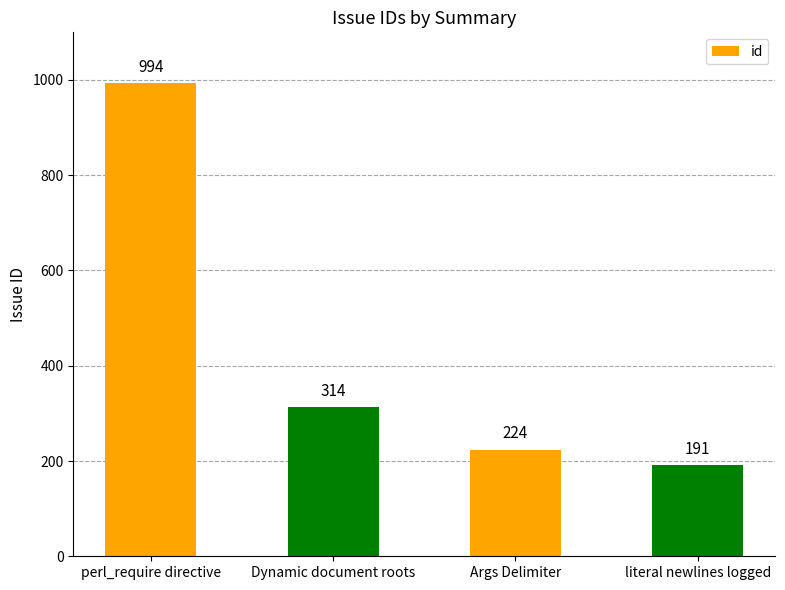

Rank the categories by value from highest to lowest.

perl_require directive, Dynamic document roots, Args Delimiter, literal newlines logged